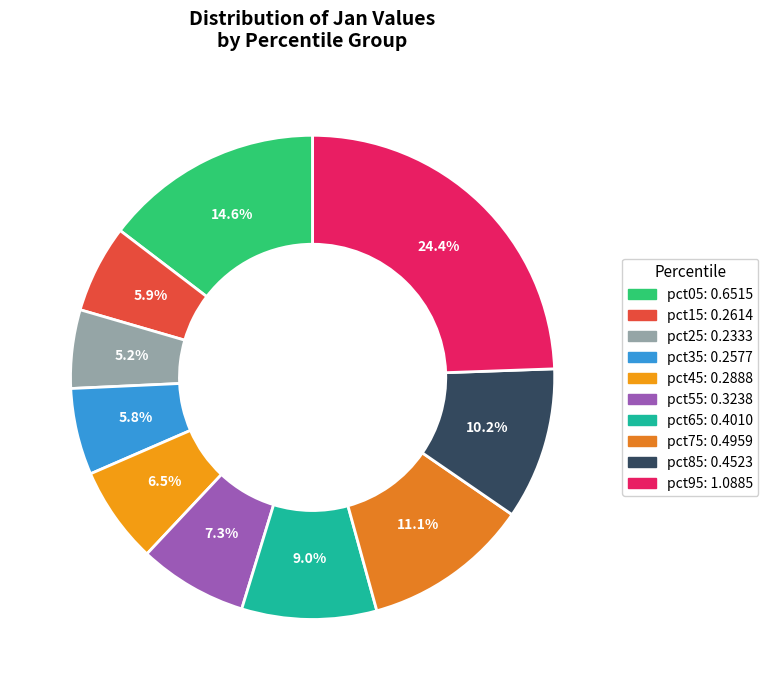

To the nearest percent, what is the average slice percentage?

10%